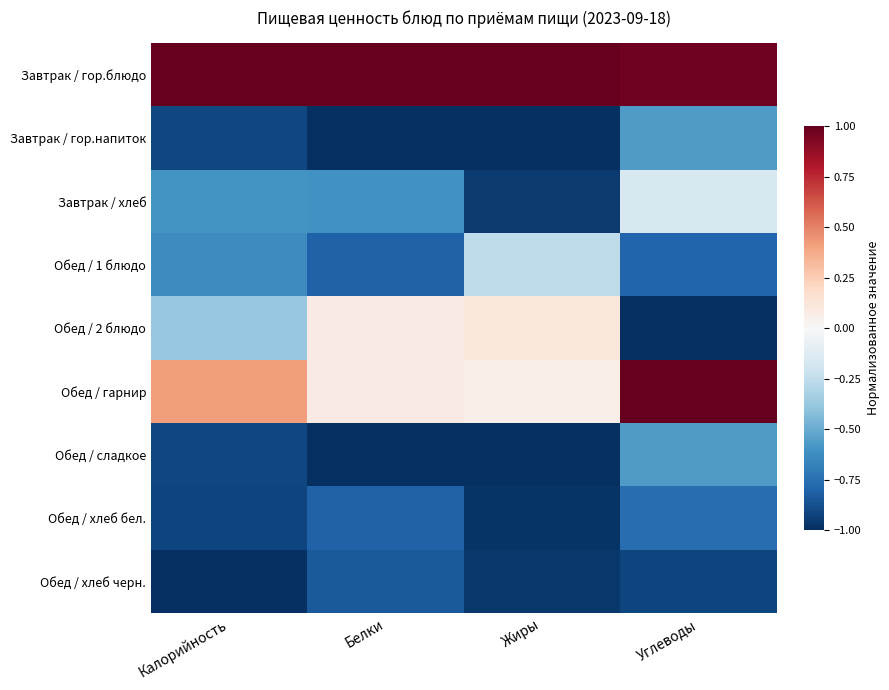

At Жиры, list the series in order from smallest to largest.

Завтрак / гор.напиток, Обед / сладкое, Обед / хлеб бел., Обед / хлеб черн., Завтрак / хлеб, Обед / 1 блюдо, Обед / гарнир, Обед / 2 блюдо, Завтрак / гор.блюдо